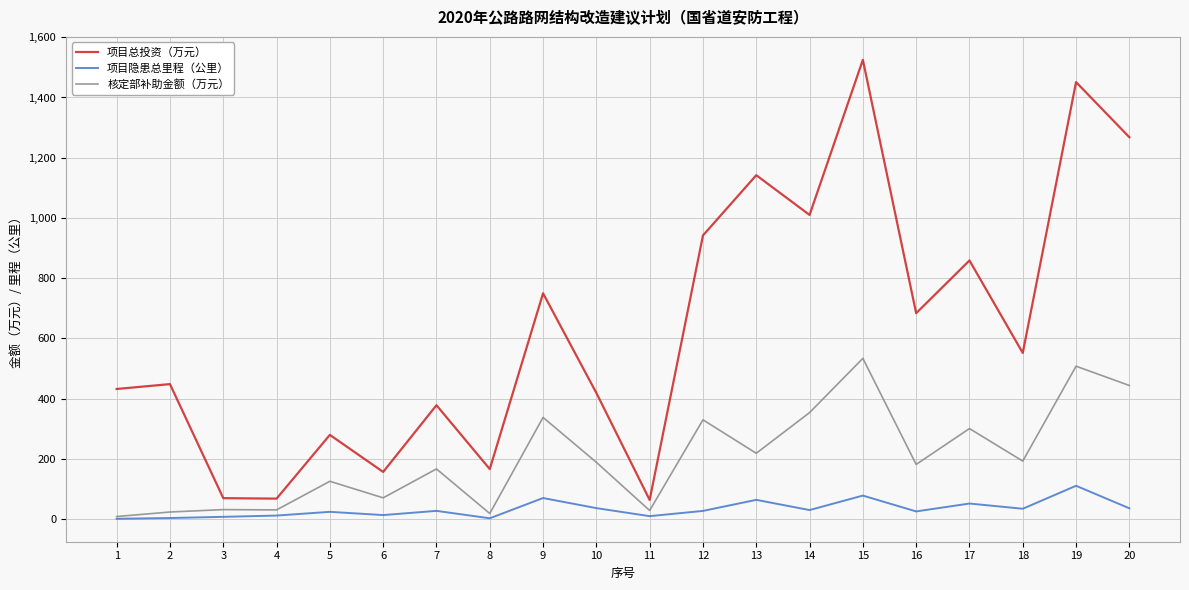

True or false: 核定部补助金额（万元） and 项目总投资（万元） intersect in this chart.

False